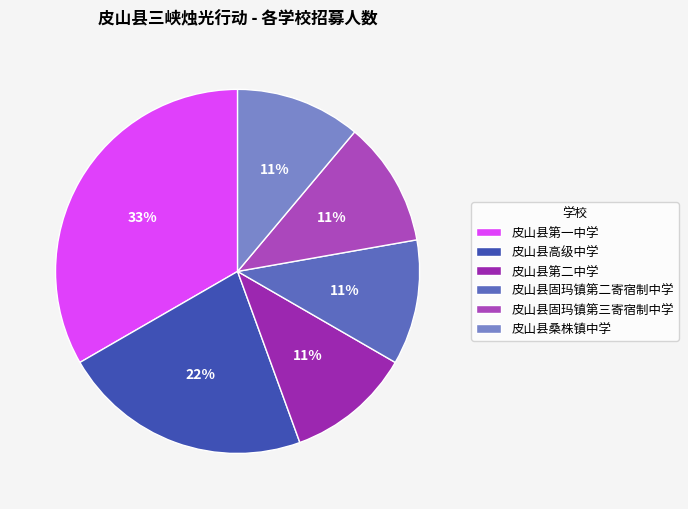

True or false: 皮山县固玛镇第二寄宿制中学 accounts for 11% of the total.

True